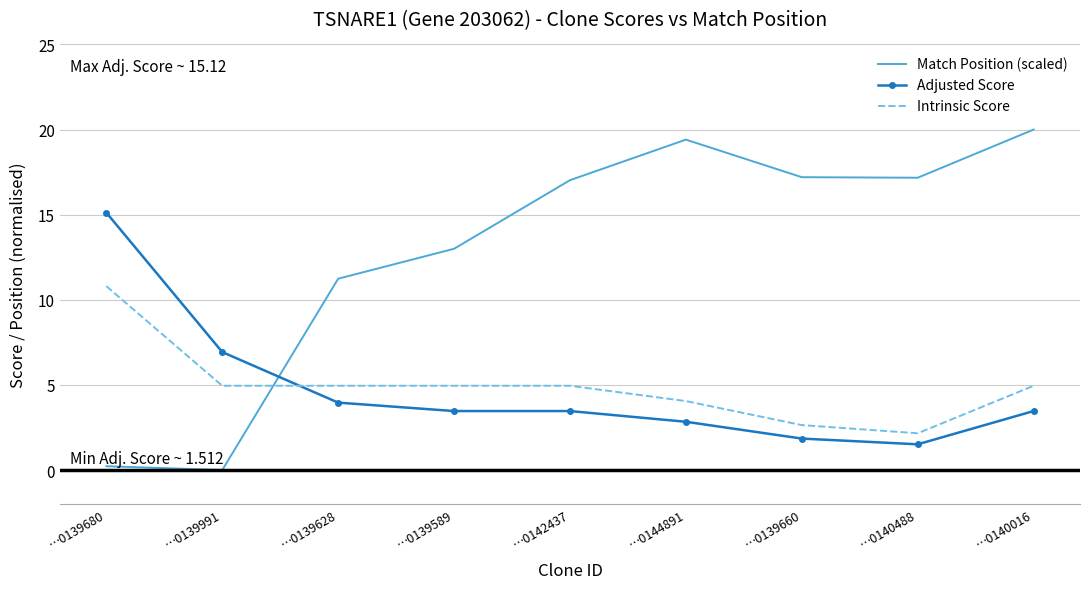

Rank the series at …0139589 from lowest to highest value.

Adjusted Score, Intrinsic Score, Match Position (scaled)